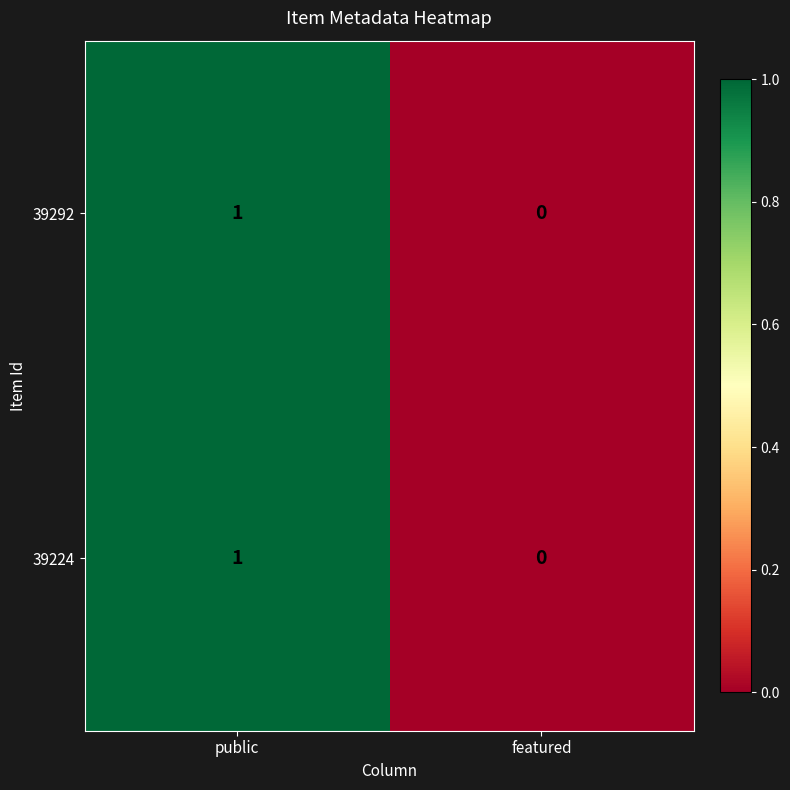

Rank the categories by 39292 value from lowest to highest.

featured, public